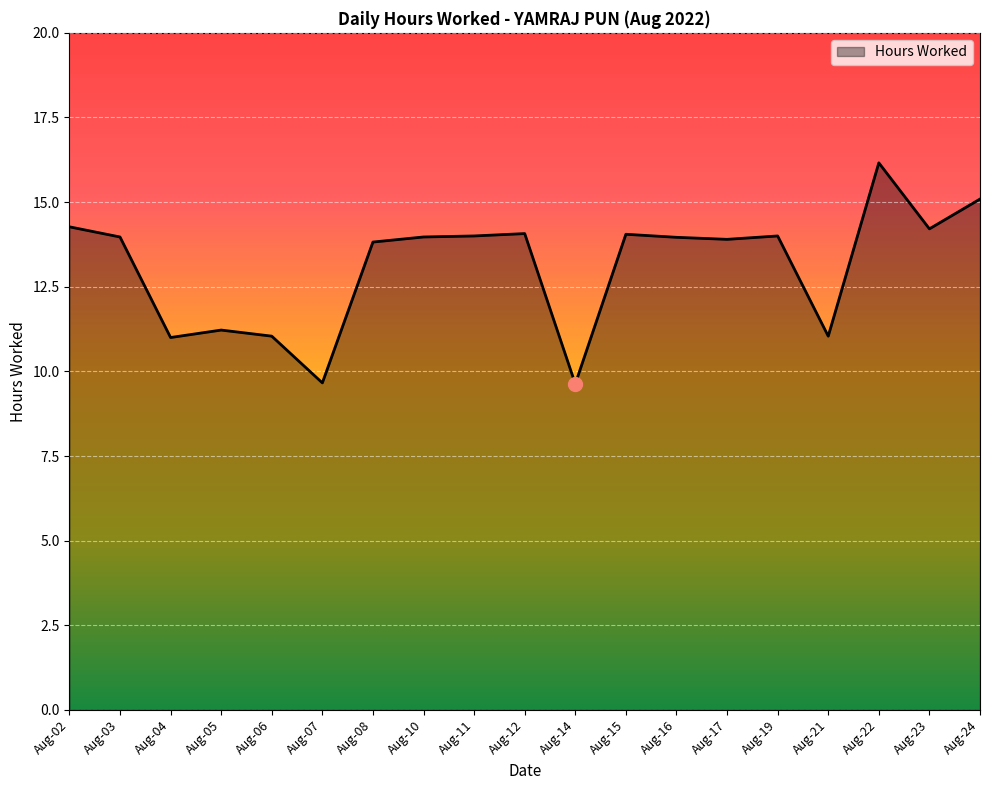

At which label is the value closest to 12?

Aug-05